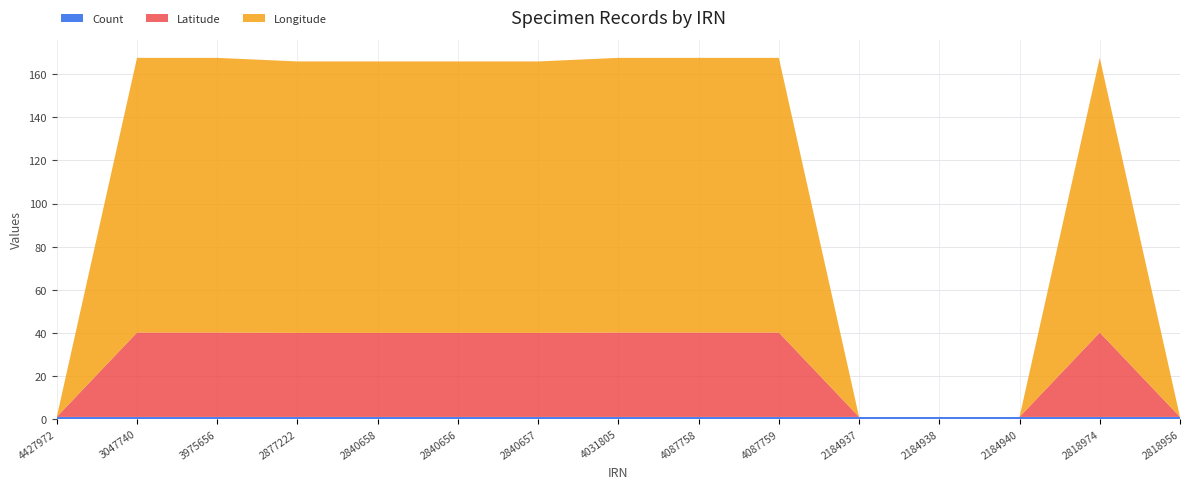

What is the difference between the Longitude values at 2184937 and 2840656?

164.9